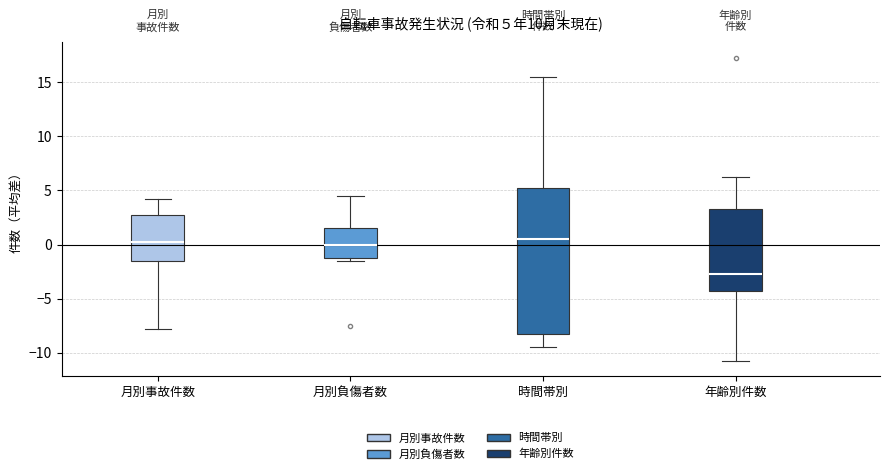

Which box is the tallest, from its lower edge to its upper edge?

時間帯別